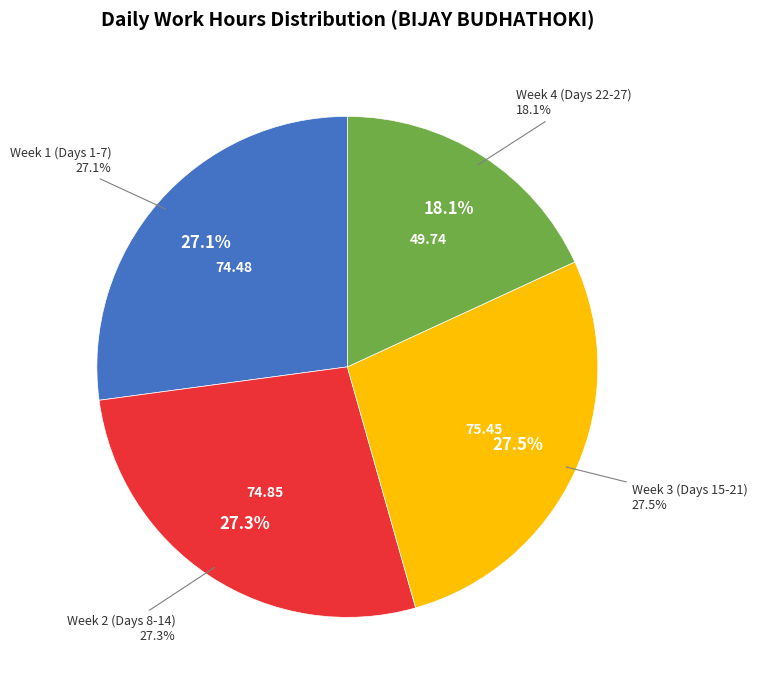

Does Day 22 represent more than half of the total?

No